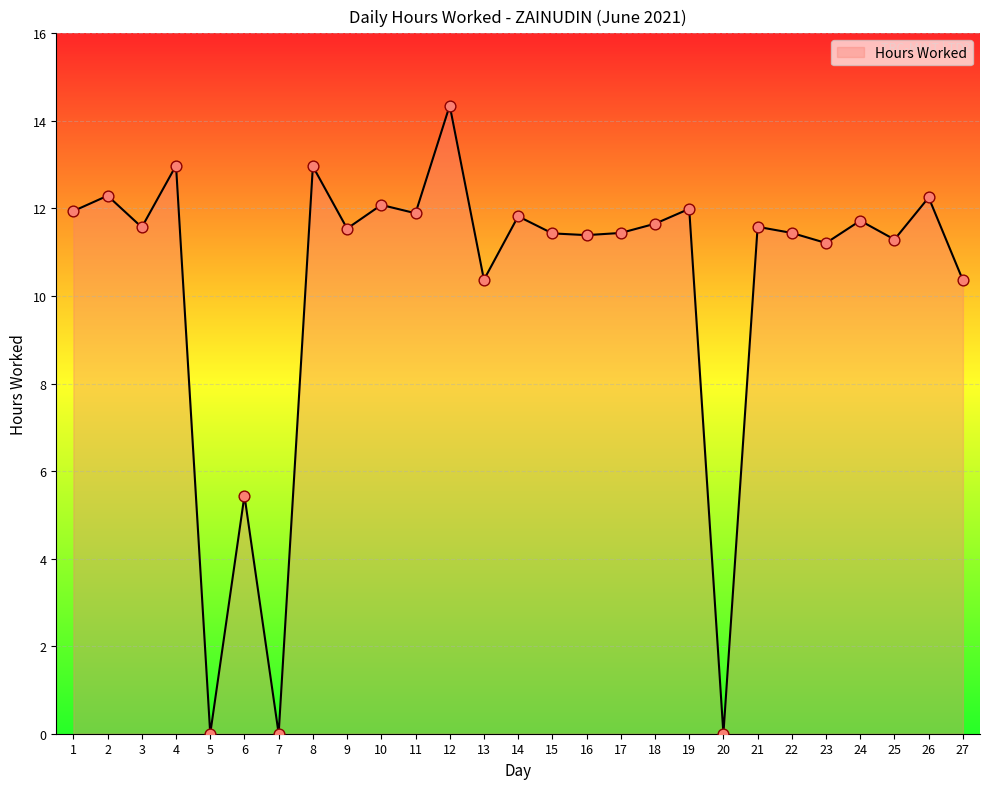

What is the change in value from 11 to 15?

-0.5